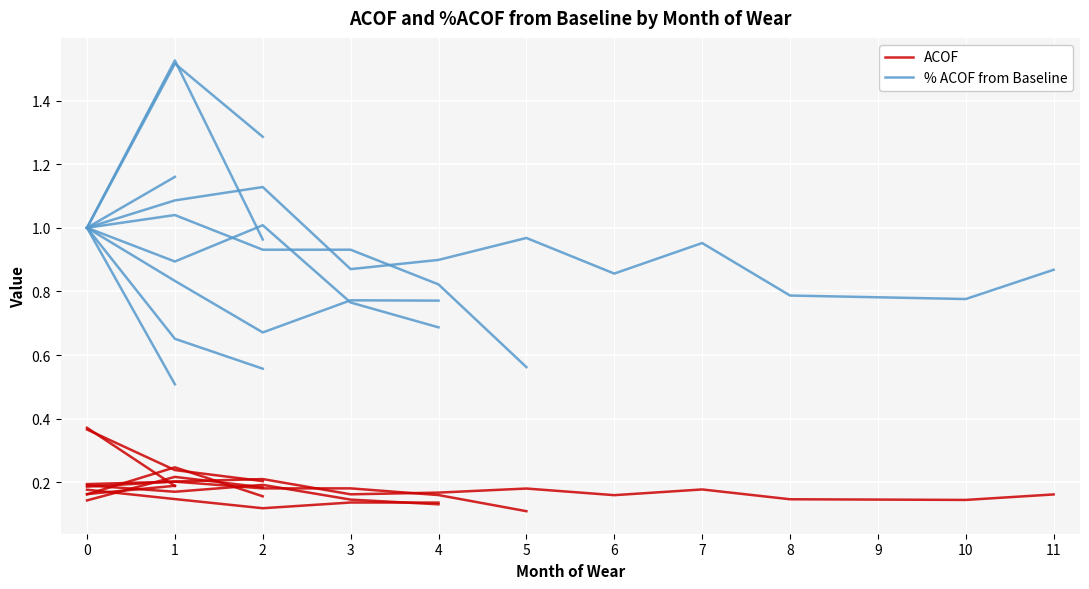

At 2, list the series in order from largest to smallest.

% ACOF from Baseline, ACOF